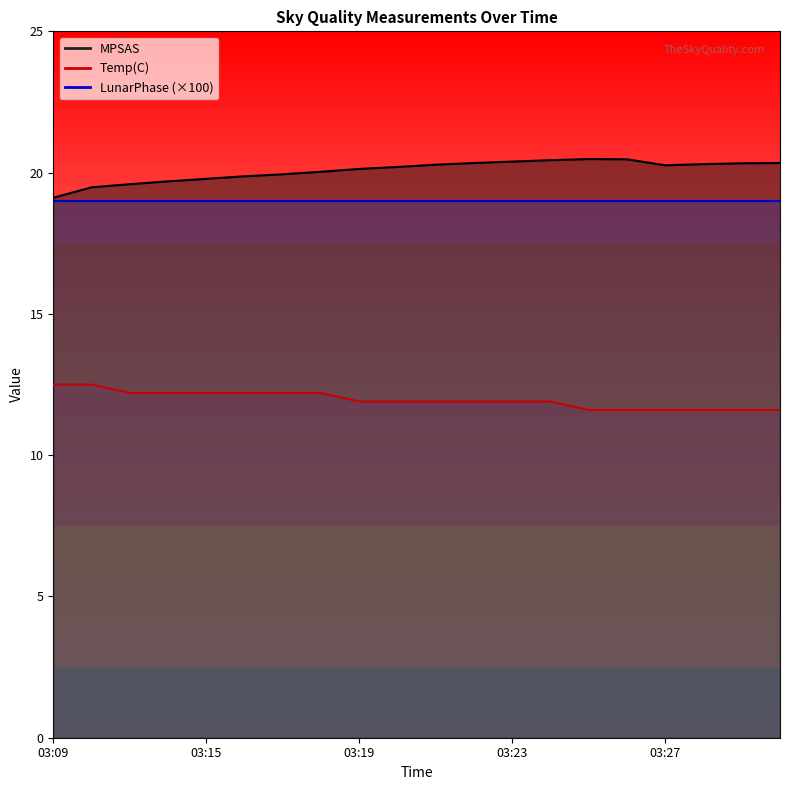

Where does the MPSAS series first go above 20?

03:18